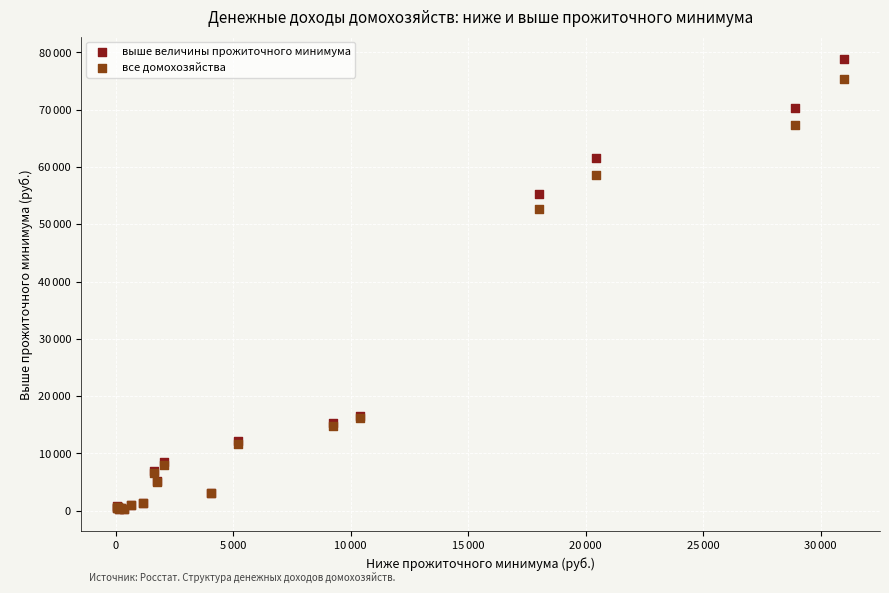

What are all the series names shown in the legend?

выше величины прожиточного минимума, все домохозяйства